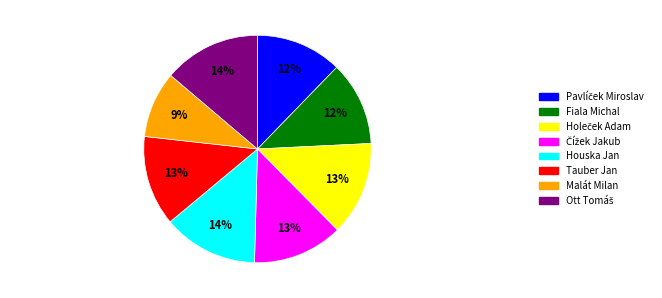

Is the sum of Tauber Jan and Malát Milan greater than half?

No